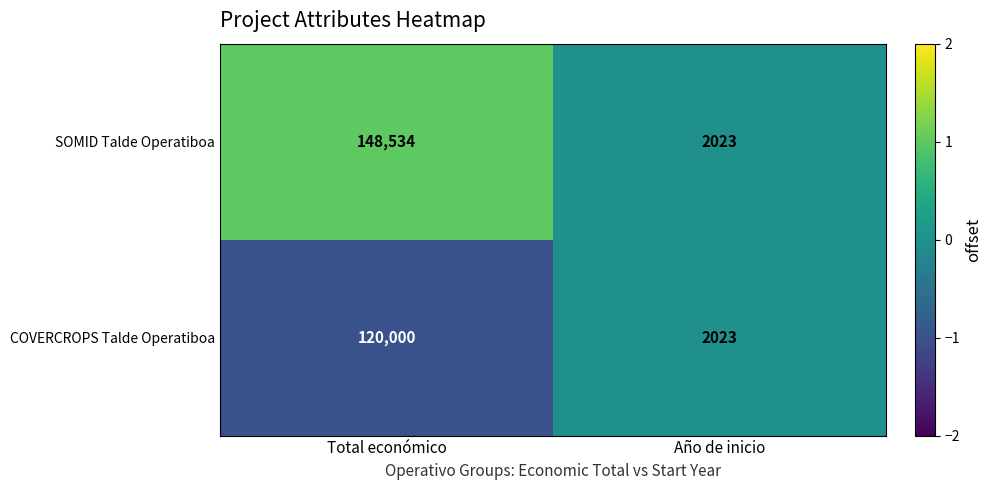

Reading left to right, transcribe all the data shown in this chart.

SOMID Talde Operatiboa: Total económico=148534	Año de inicio=2023
COVERCROPS Talde Operatiboa: Total económico=120000	Año de inicio=2023